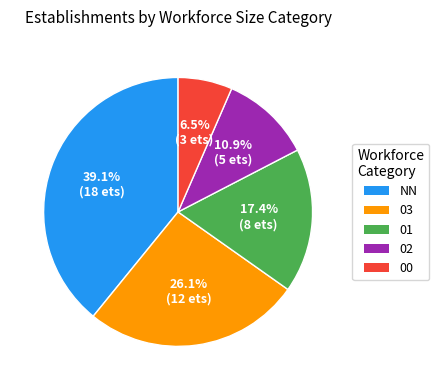

To the nearest percent, what is the combined percentage of 00 and 02?

17%